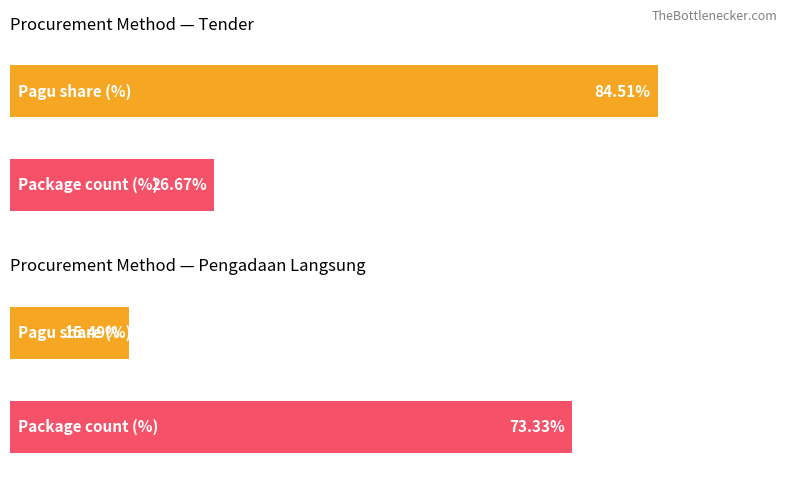

The chart shows a value of 1207842669 at 1 Paket. True or false?

False